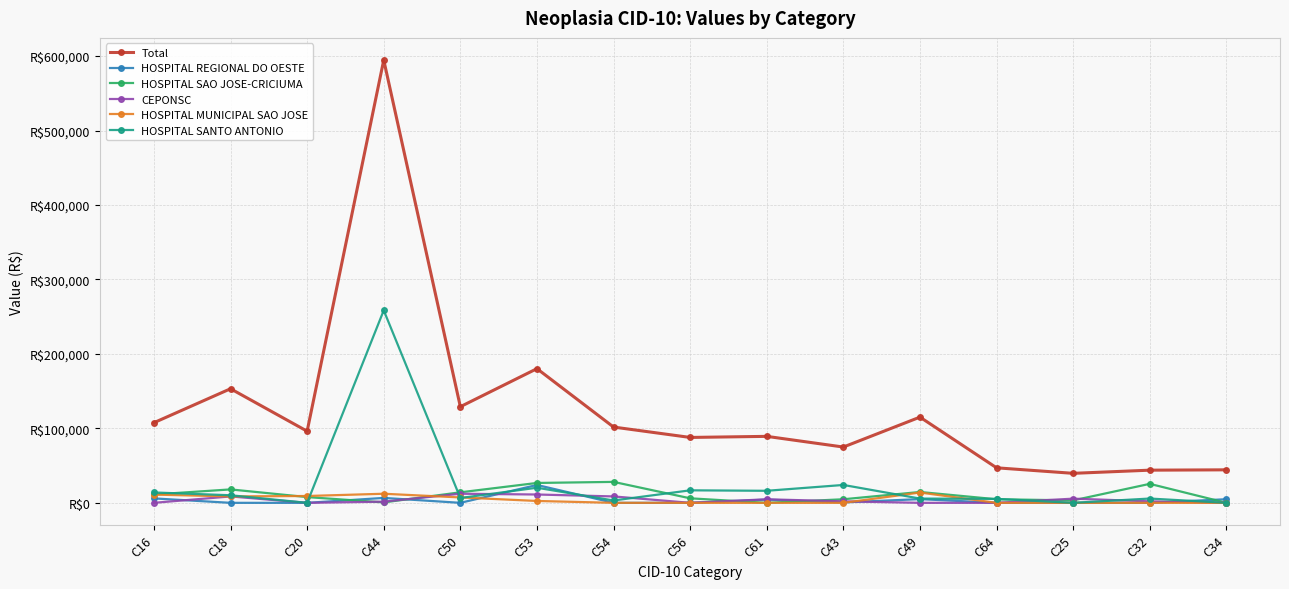

Does the chart have visible grid lines?

Yes